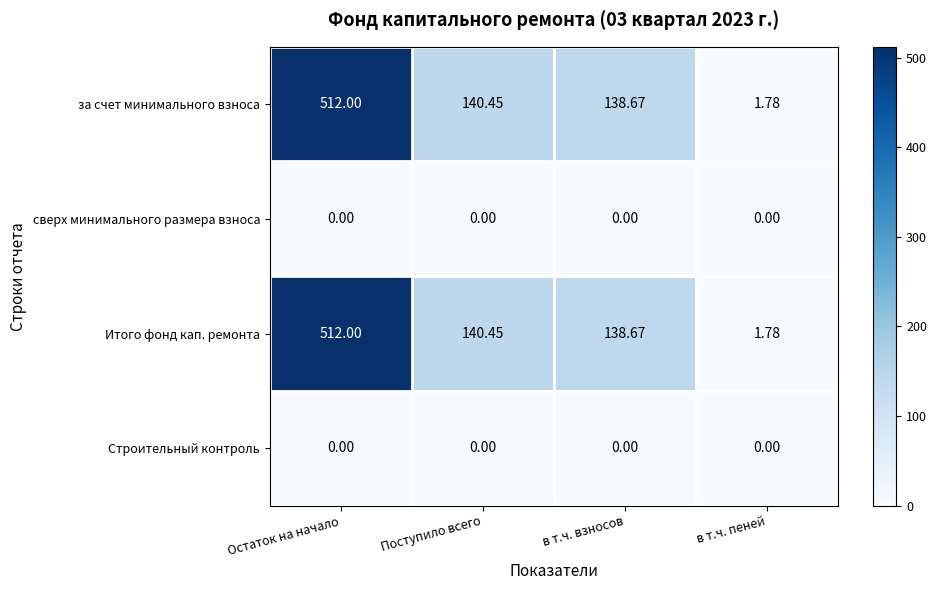

Rank the categories by за счет минимального взноса value from highest to lowest.

Остаток на начало, Поступило всего, в т.ч. взносов, в т.ч. пеней